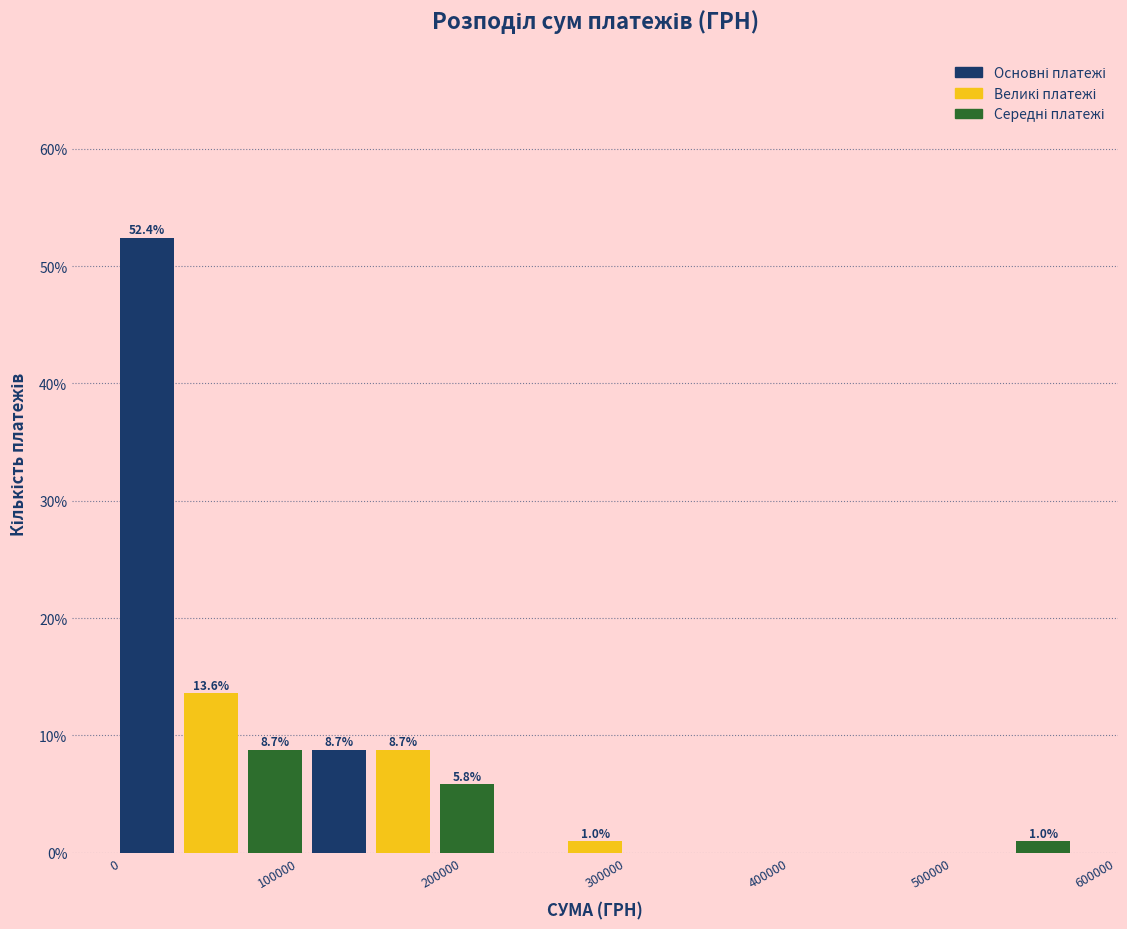

Read against the x-axis, roughly where is the centre of the tallest bar?

20000